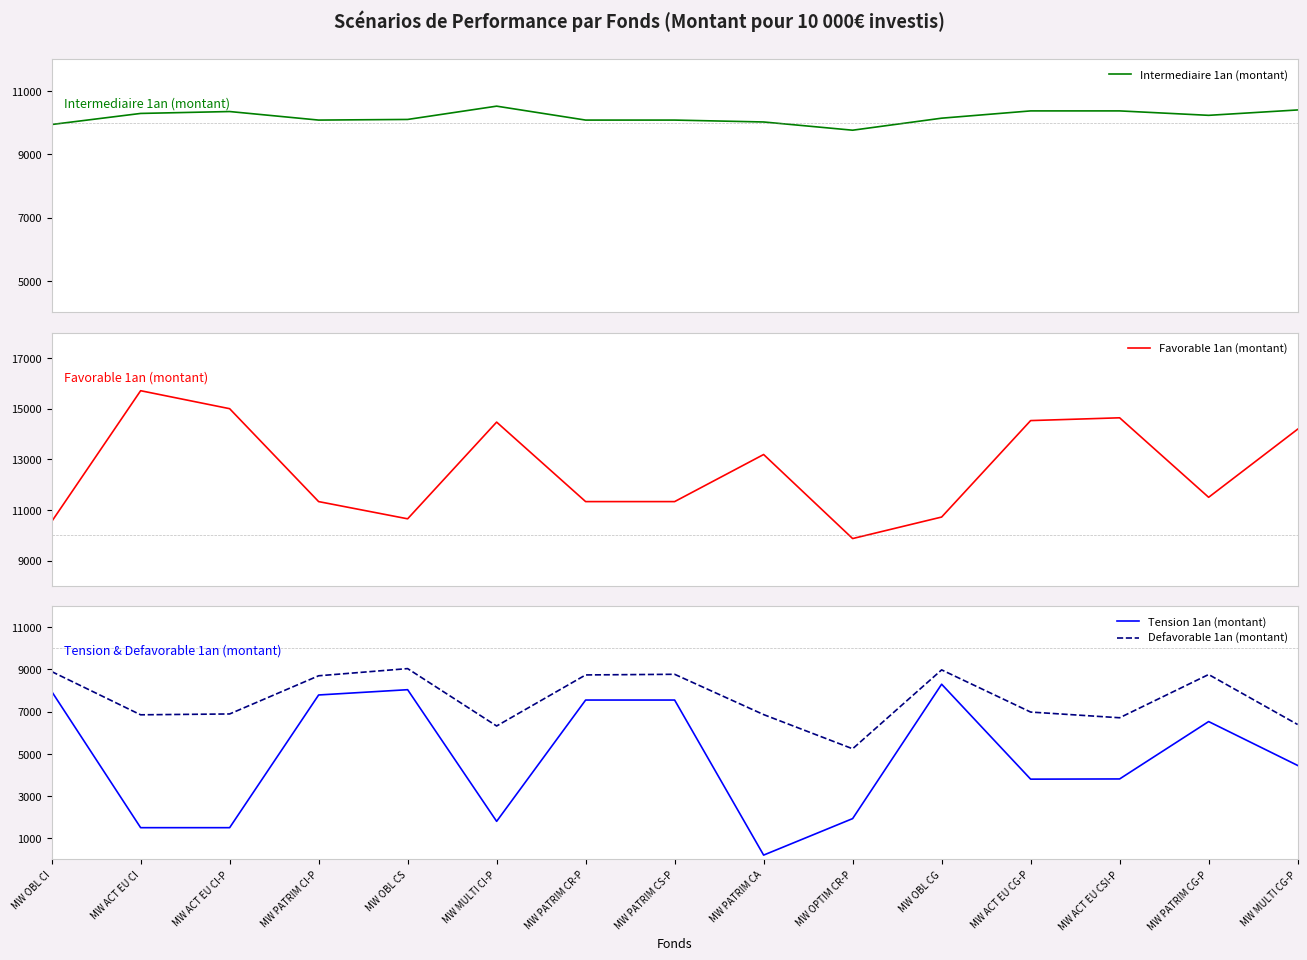

Is it true that Defavorable 1an (montant) equals 10010 at MW ACT EU CSI-P?

False